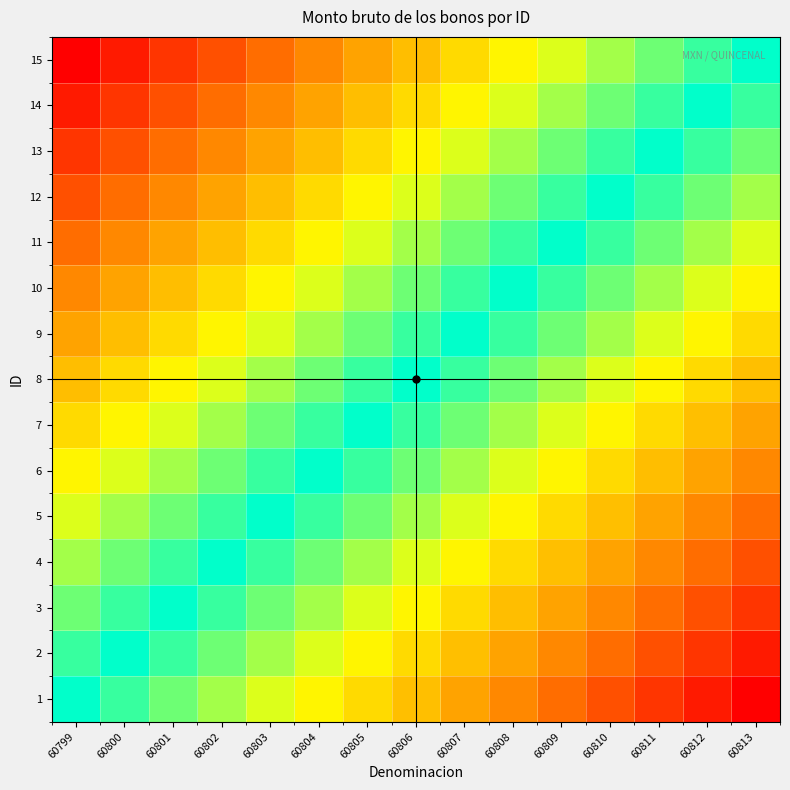

Reading right to left, extract all data points from this chart.

1: 60813=-1.0	60812=-0.9	60811=-0.9	60810=-0.8	60809=-0.7	60808=-0.6	60807=-0.6	60806=-0.5	60805=-0.4	60804=-0.4	60803=-0.3	60802=-0.2	60801=-0.1	60800=-0.1	60799=0.0
2: 60813=-0.9	60812=-0.9	60811=-0.8	60810=-0.7	60809=-0.6	60808=-0.6	60807=-0.5	60806=-0.4	60805=-0.4	60804=-0.3	60803=-0.2	60802=-0.1	60801=-0.1	60800=0.0	60799=0.1
3: 60813=-0.9	60812=-0.8	60811=-0.7	60810=-0.6	60809=-0.6	60808=-0.5	60807=-0.4	60806=-0.4	60805=-0.3	60804=-0.2	60803=-0.1	60802=-0.1	60801=0.0	60800=0.1	60799=0.1
4: 60813=-0.8	60812=-0.7	60811=-0.6	60810=-0.6	60809=-0.5	60808=-0.4	60807=-0.4	60806=-0.3	60805=-0.2	60804=-0.1	60803=-0.1	60802=0.0	60801=0.1	60800=0.1	60799=0.2
5: 60813=-0.7	60812=-0.6	60811=-0.6	60810=-0.5	60809=-0.4	60808=-0.4	60807=-0.3	60806=-0.2	60805=-0.1	60804=-0.1	60803=0.0	60802=0.1	60801=0.1	60800=0.2	60799=0.3
6: 60813=-0.6	60812=-0.6	60811=-0.5	60810=-0.4	60809=-0.4	60808=-0.3	60807=-0.2	60806=-0.1	60805=-0.1	60804=0.0	60803=0.1	60802=0.1	60801=0.2	60800=0.3	60799=0.4
7: 60813=-0.6	60812=-0.5	60811=-0.4	60810=-0.4	60809=-0.3	60808=-0.2	60807=-0.1	60806=-0.1	60805=0.0	60804=0.1	60803=0.1	60802=0.2	60801=0.3	60800=0.4	60799=0.4
8: 60813=-0.5	60812=-0.4	60811=-0.4	60810=-0.3	60809=-0.2	60808=-0.1	60807=-0.1	60806=0.0	60805=0.1	60804=0.1	60803=0.2	60802=0.3	60801=0.4	60800=0.4	60799=0.5
9: 60813=-0.4	60812=-0.4	60811=-0.3	60810=-0.2	60809=-0.1	60808=-0.1	60807=0.0	60806=0.1	60805=0.1	60804=0.2	60803=0.3	60802=0.4	60801=0.4	60800=0.5	60799=0.6
10: 60813=-0.4	60812=-0.3	60811=-0.2	60810=-0.1	60809=-0.1	60808=0.0	60807=0.1	60806=0.1	60805=0.2	60804=0.3	60803=0.4	60802=0.4	60801=0.5	60800=0.6	60799=0.6
11: 60813=-0.3	60812=-0.2	60811=-0.1	60810=-0.1	60809=0.0	60808=0.1	60807=0.1	60806=0.2	60805=0.3	60804=0.4	60803=0.4	60802=0.5	60801=0.6	60800=0.6	60799=0.7
12: 60813=-0.2	60812=-0.1	60811=-0.1	60810=0.0	60809=0.1	60808=0.1	60807=0.2	60806=0.3	60805=0.4	60804=0.4	60803=0.5	60802=0.6	60801=0.6	60800=0.7	60799=0.8
13: 60813=-0.1	60812=-0.1	60811=0.0	60810=0.1	60809=0.1	60808=0.2	60807=0.3	60806=0.4	60805=0.4	60804=0.5	60803=0.6	60802=0.6	60801=0.7	60800=0.8	60799=0.9
14: 60813=-0.1	60812=0.0	60811=0.1	60810=0.1	60809=0.2	60808=0.3	60807=0.4	60806=0.4	60805=0.5	60804=0.6	60803=0.6	60802=0.7	60801=0.8	60800=0.9	60799=0.9
15: 60813=0.0	60812=0.1	60811=0.1	60810=0.2	60809=0.3	60808=0.4	60807=0.4	60806=0.5	60805=0.6	60804=0.6	60803=0.7	60802=0.8	60801=0.9	60800=0.9	60799=1.0